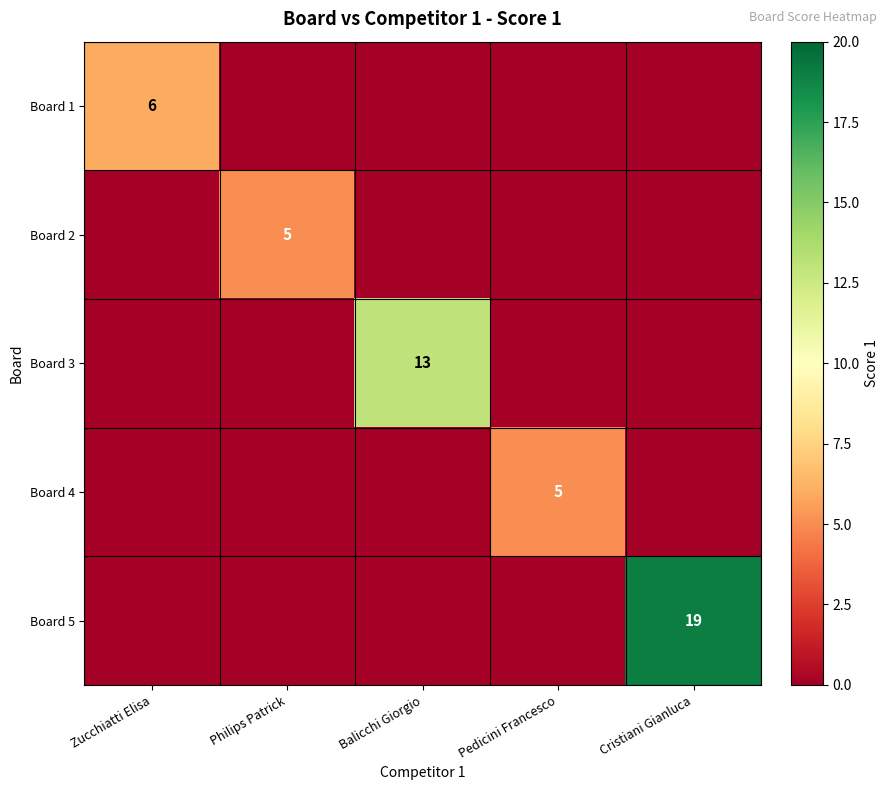

True or false: Board 4 has a value of 5 at Pedicini Francesco.

True